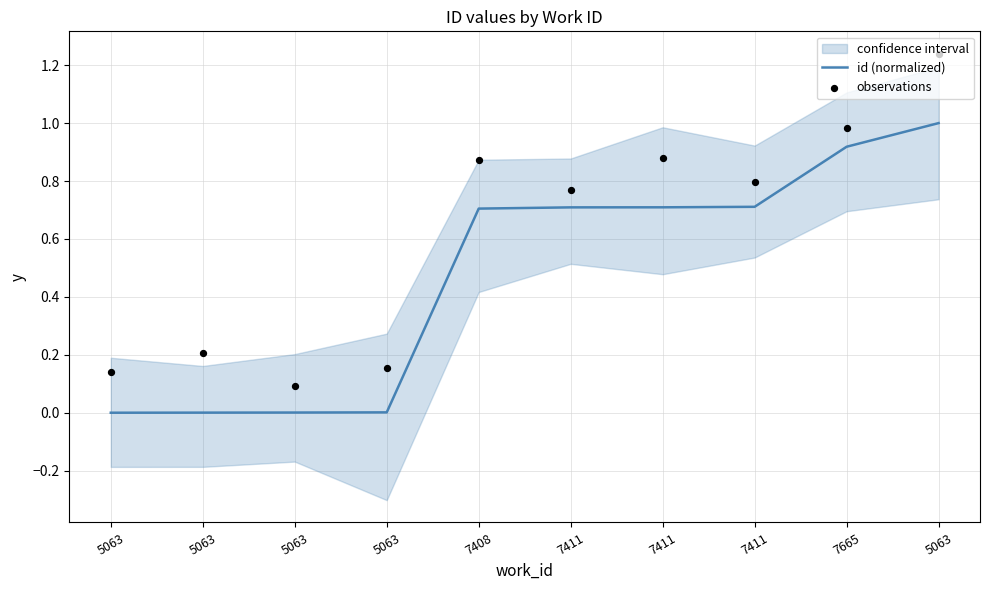

At how many categories does at least one series exceed 1?

1